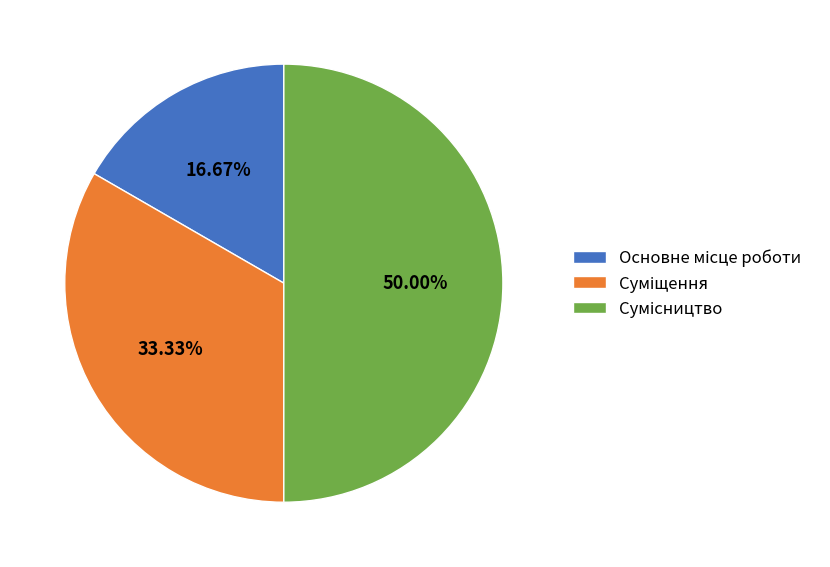

Combined, what portion of the pie is Основне місце роботи and Суміщення?

50.0%